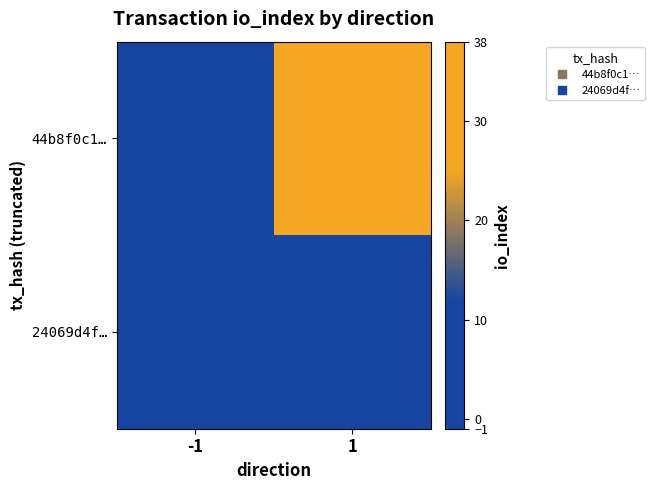

Reading right to left, extract all data points from this chart.

44b8f0c1…: 1=38	-1=-1
24069d4f…: 1=2	-1=1